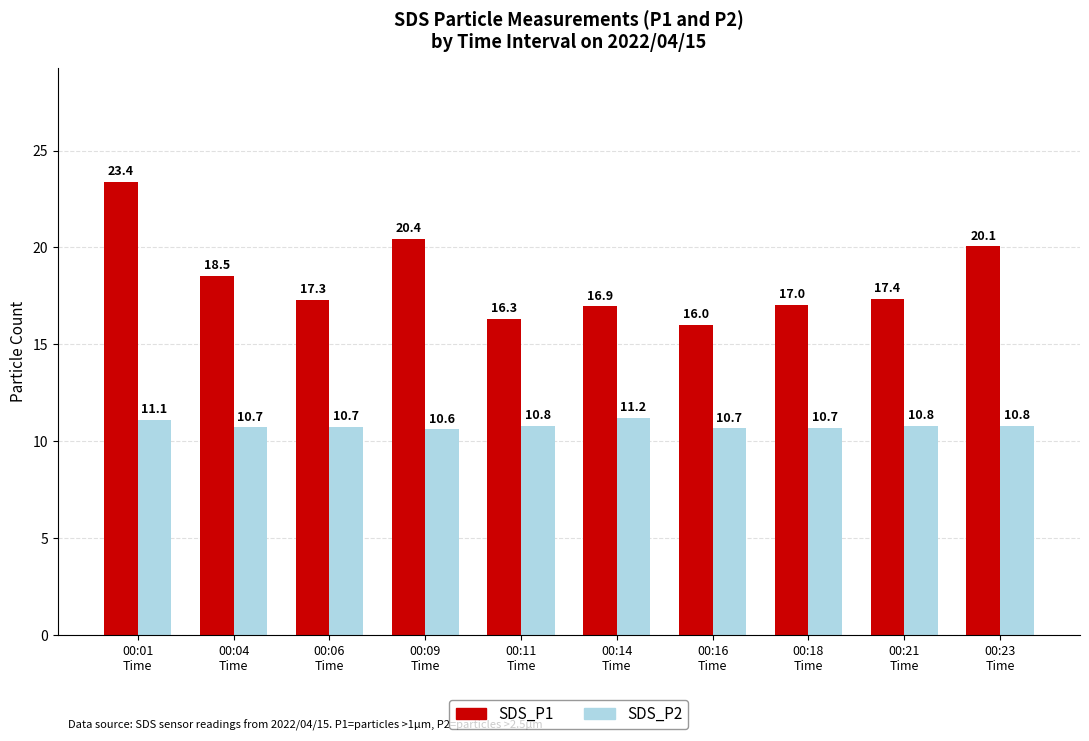

What is the difference between the SDS_P2 values at 00:14
Time and 00:16
Time?

0.5